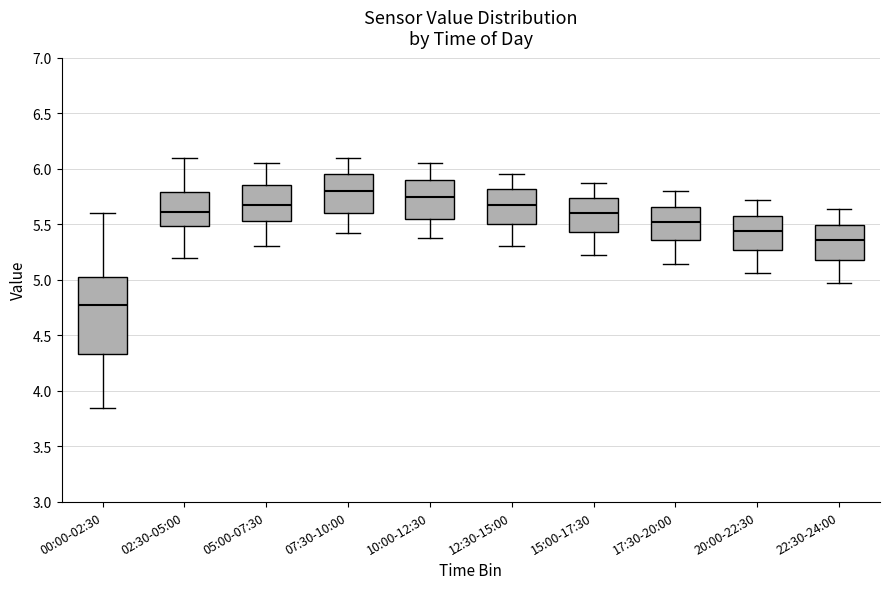

Where does the upper whisker of the box for 20:00-22:30 end on the y-axis? The values are not printed on the chart, so give them approximately, as read against the axis.

5.70